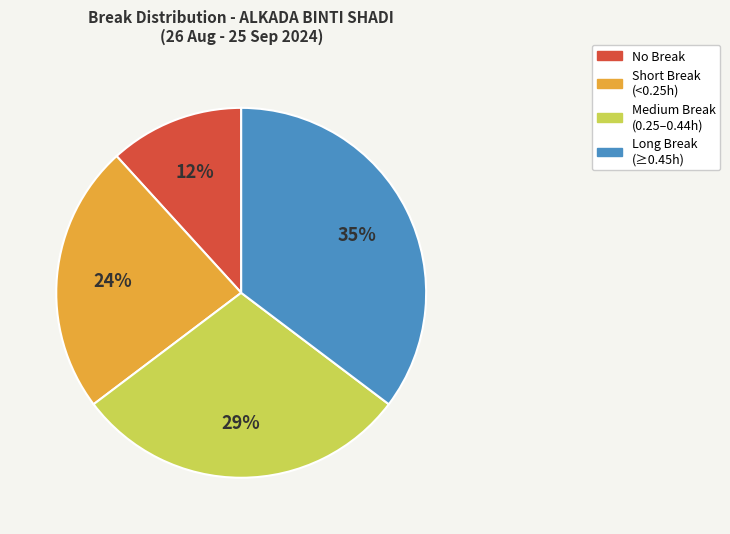

How many segments does this pie chart have?

4